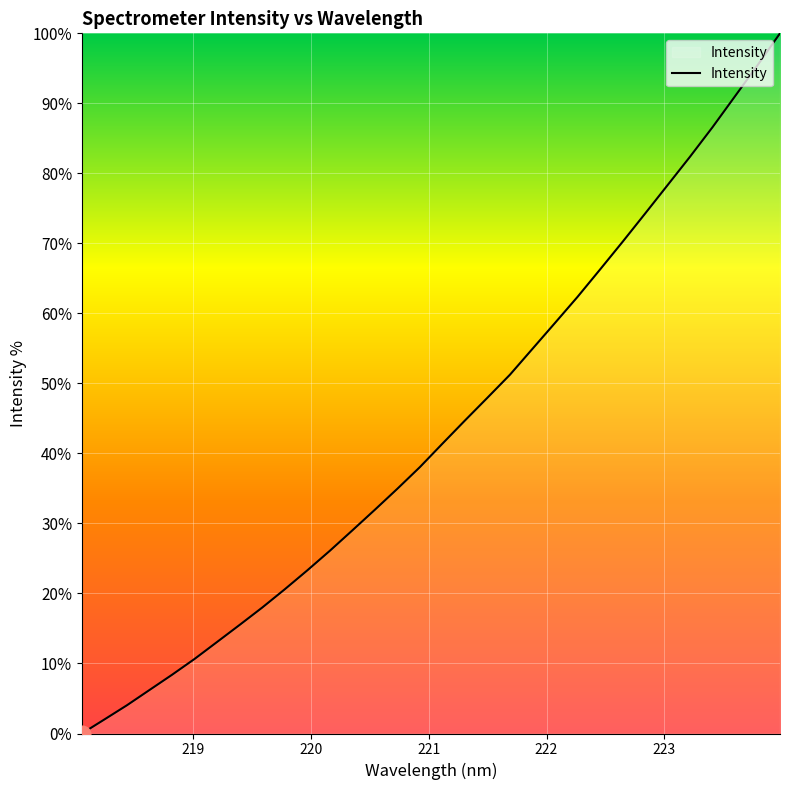

What is the maximum value shown in the chart?

100.0